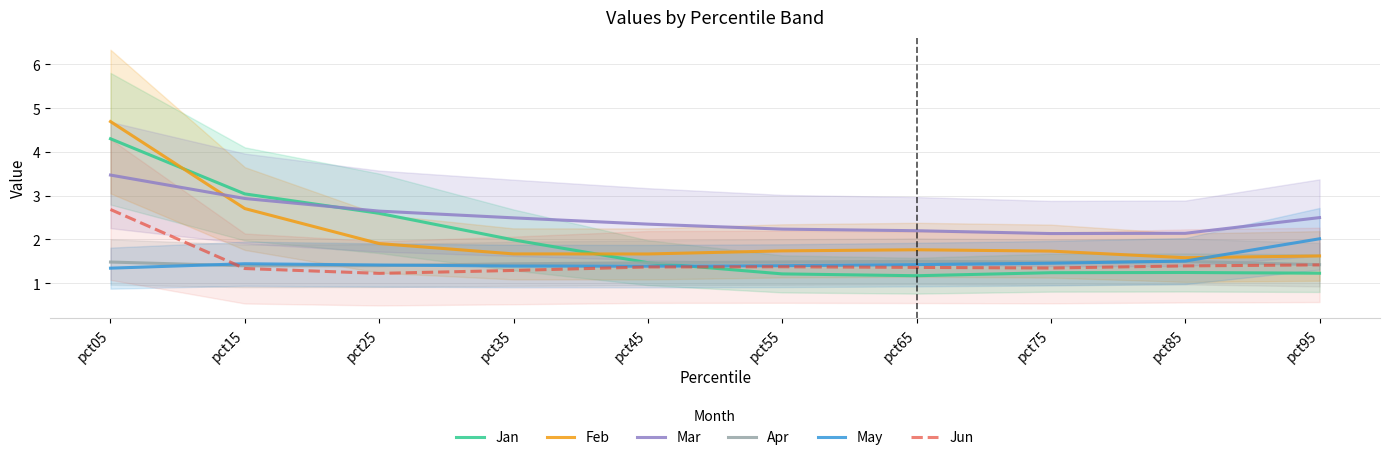

True or false: Mar and Apr intersect in this chart.

False